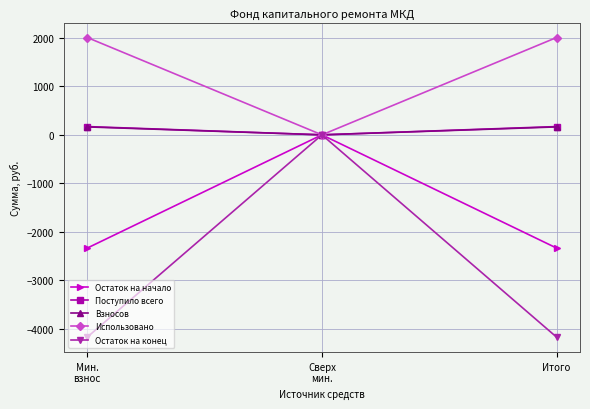

Which series has the largest range (max minus min)?

Остаток на конец